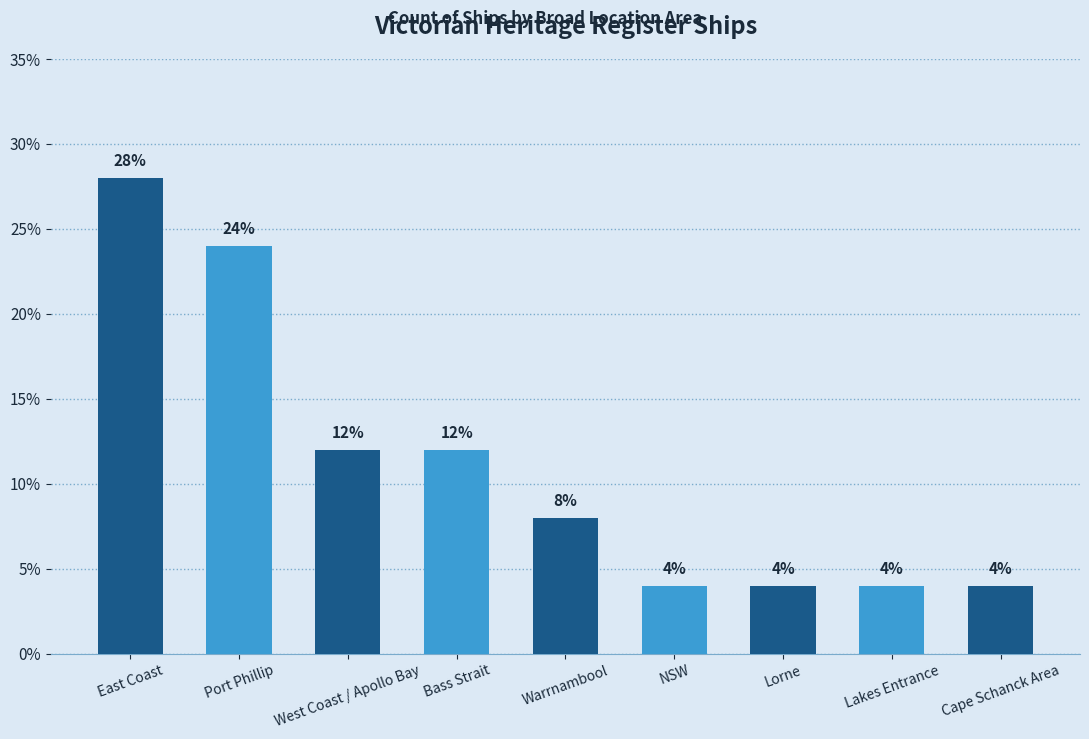

Are the bars horizontal?

No